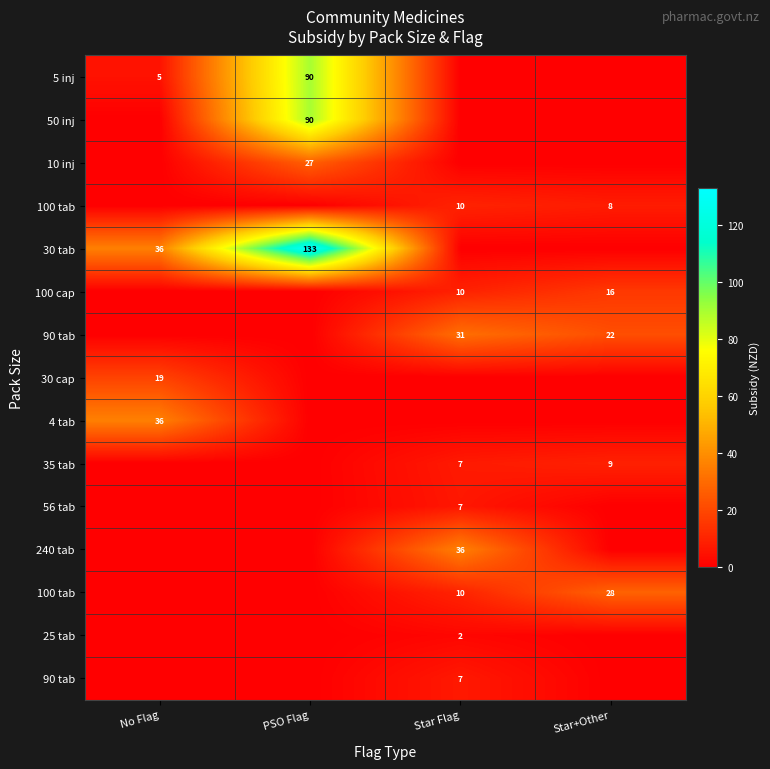

At how many categories does at least one series exceed 95?

1